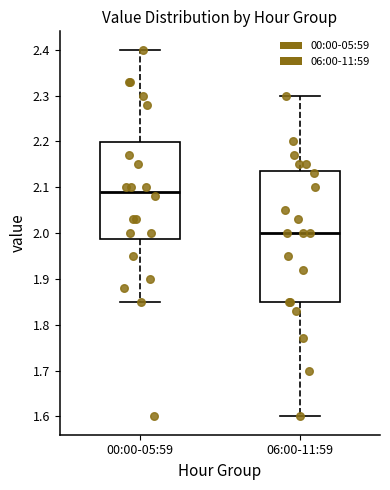

Reading left to right, transcribe this box plot: for each box, give where its median line is, the range the box spans, and where its two whiskers end, as read against the y-axis. The values are not printed on the chart, so give them approximately, as read against the axis.

00:00-05:59: median 2.09, box 1.99 to 2.20, whiskers 1.85 to 2.40
06:00-11:59: median 2.00, box 1.85 to 2.14, whiskers 1.60 to 2.30